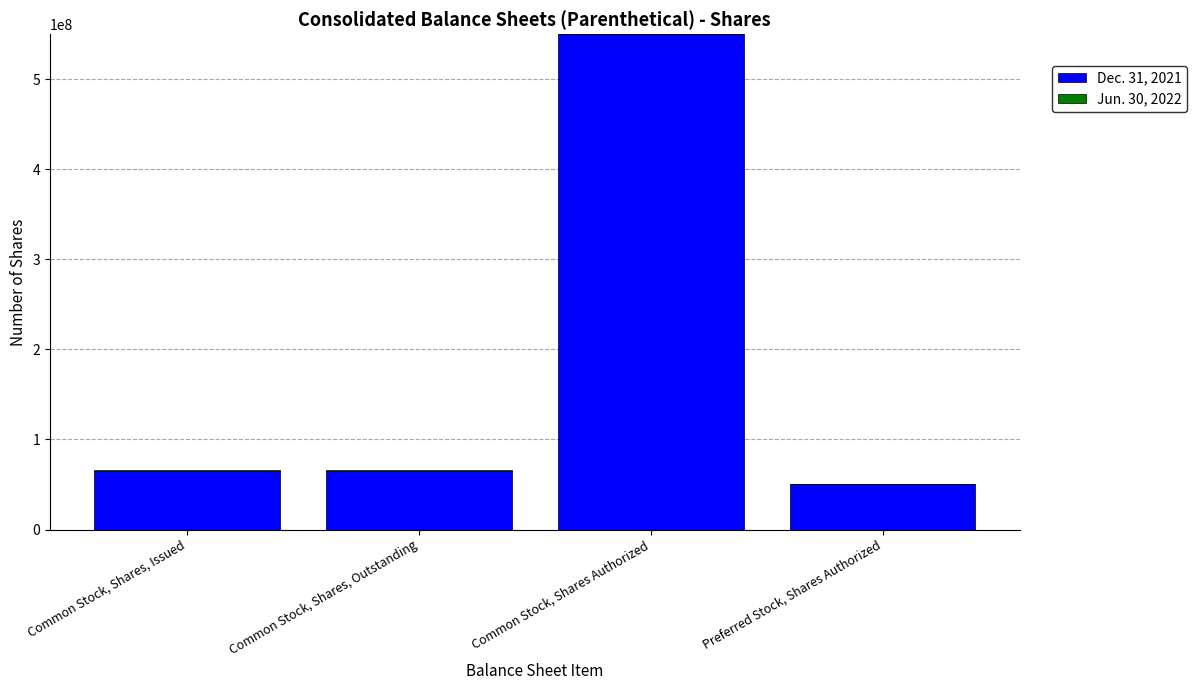

Is it true that Dec. 31, 2021 equals 550000000 at Common Stock, Shares Authorized?

True